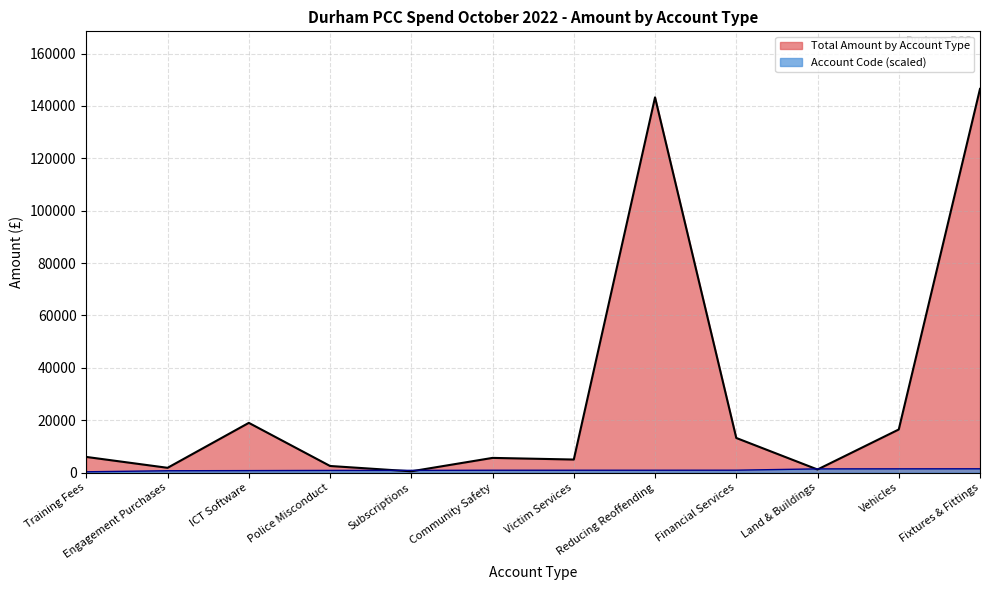

How many lines are shown in the chart?

2